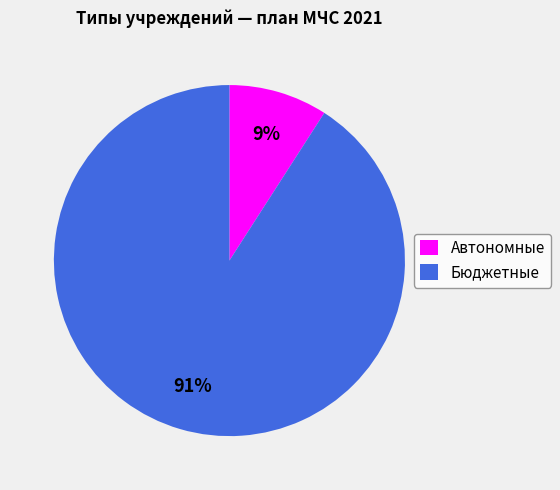

To the nearest percent, what is the average slice percentage?

50%